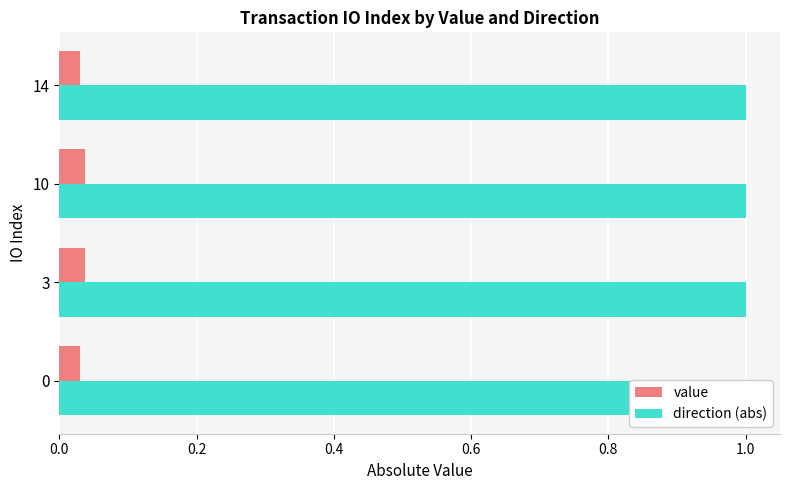

How many bars are there in each group?

2